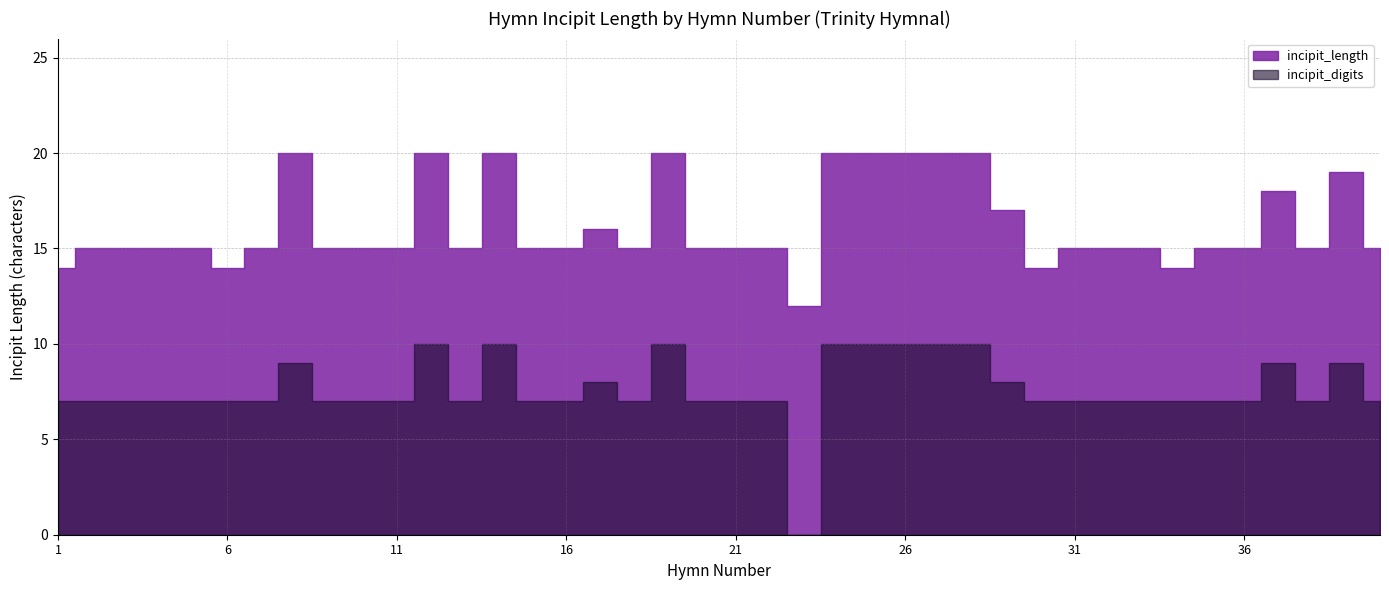

What is the difference between the highest and lowest values at 18?

8